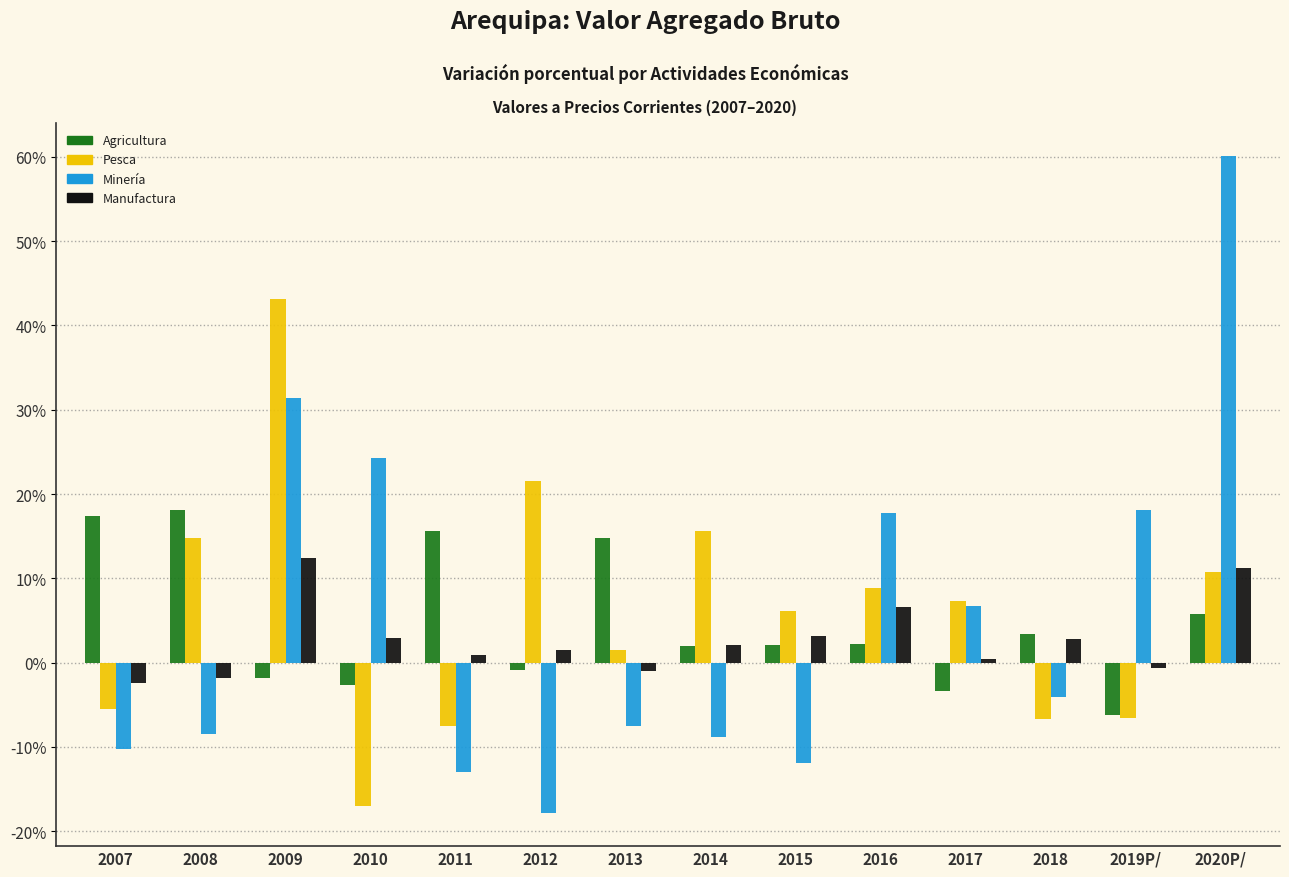

What is the spread (max minus min) of values at 2007?

27.6